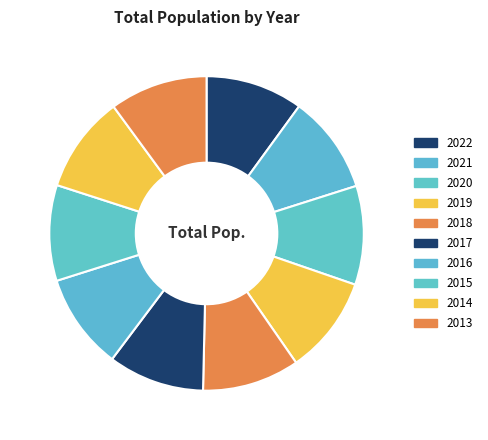

Count the number of slices in the pie.

10